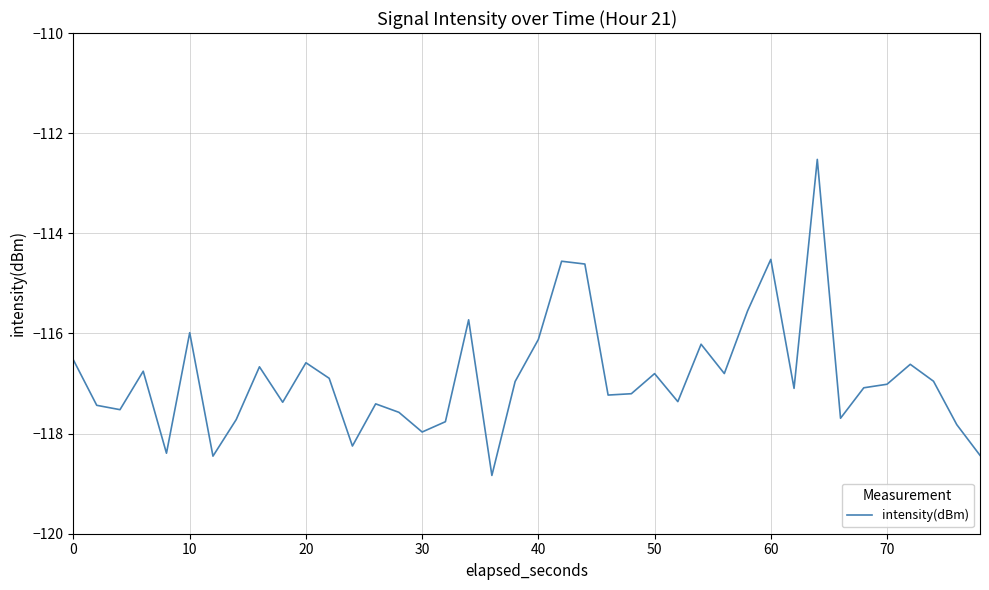

What is the greatest value displayed?

-112.5